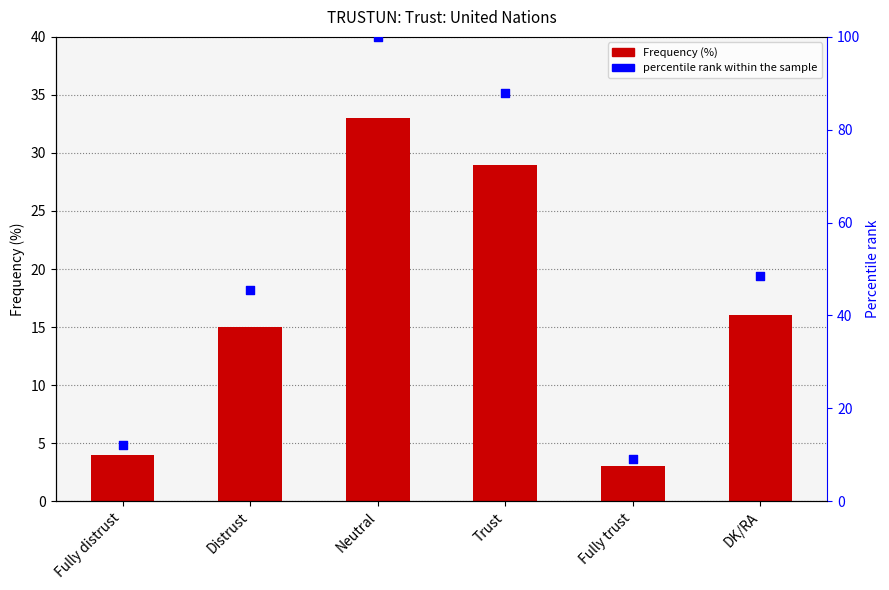

Which series contains the lowest Y value?

Frequency (%)